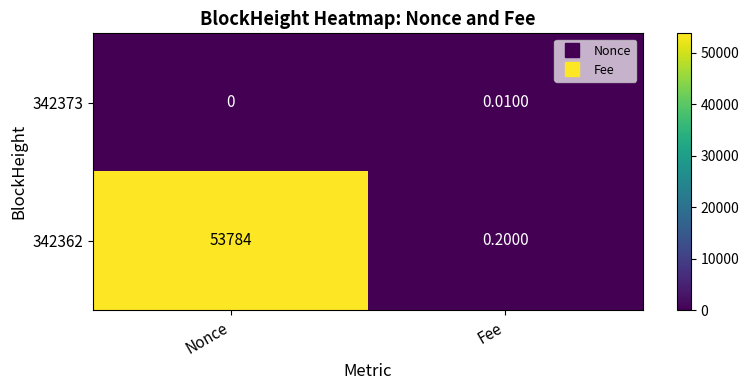

At which category is the sum across all series the highest?

Nonce